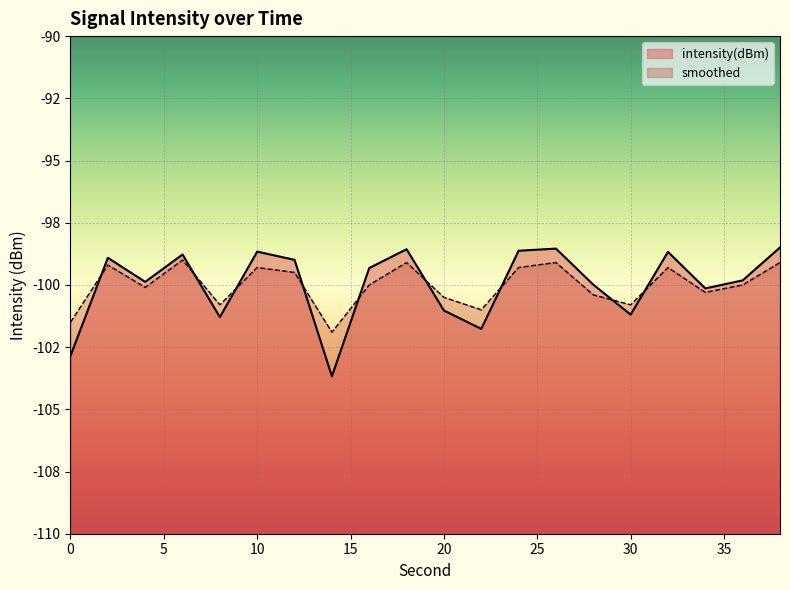

What are all the series names shown in the legend?

intensity(dBm), smoothed